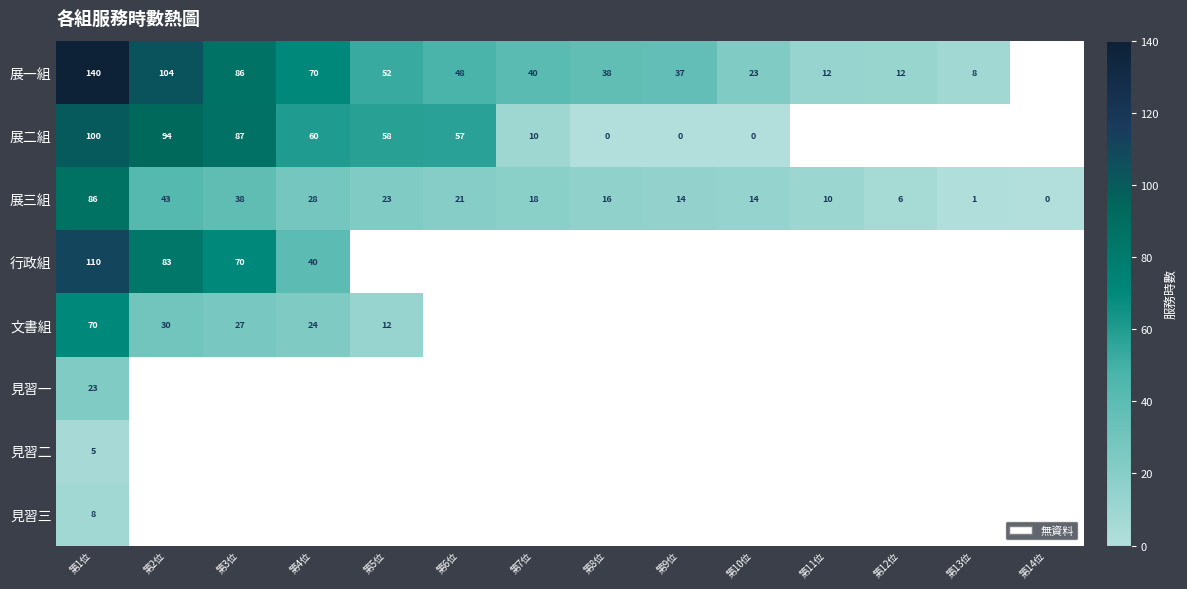

Rank the series at 第1位 from highest to lowest value.

展一組, 行政組, 展二組, 展三組, 文書組, 見習一, 見習三, 見習二